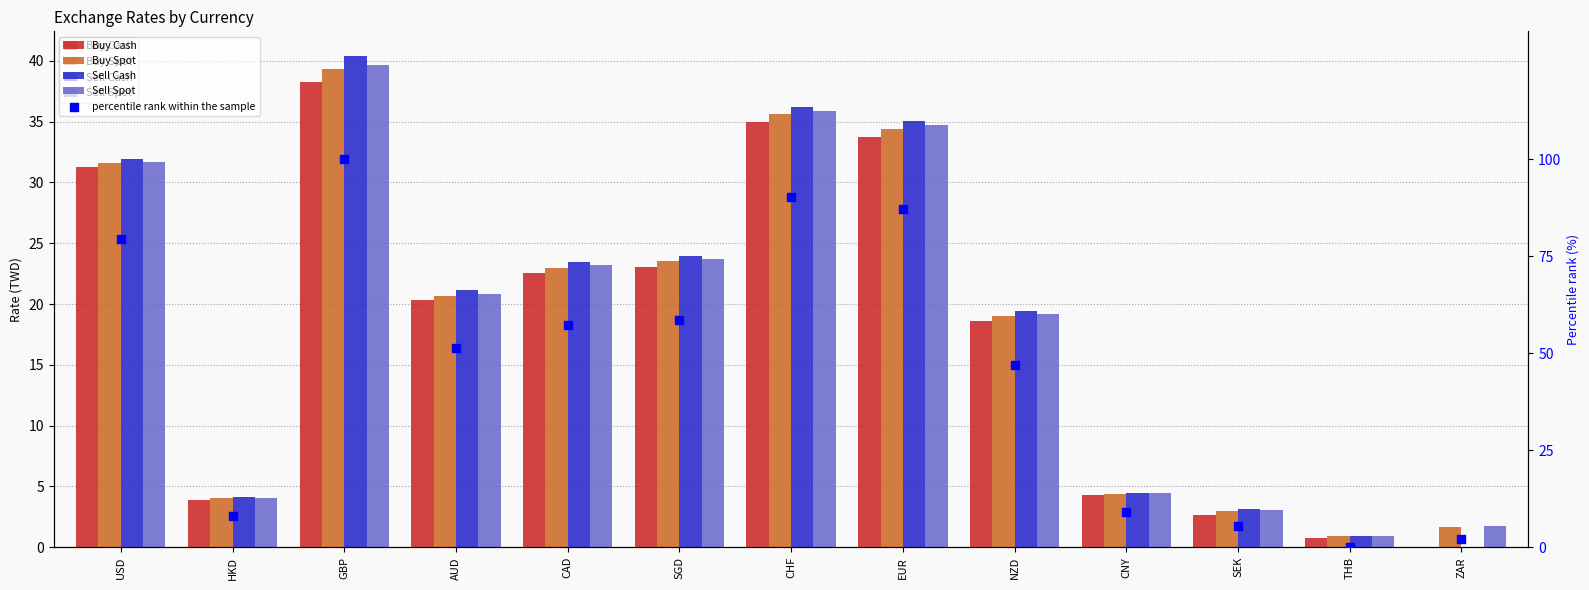

What is the total value across all series at ZAR?

5.6